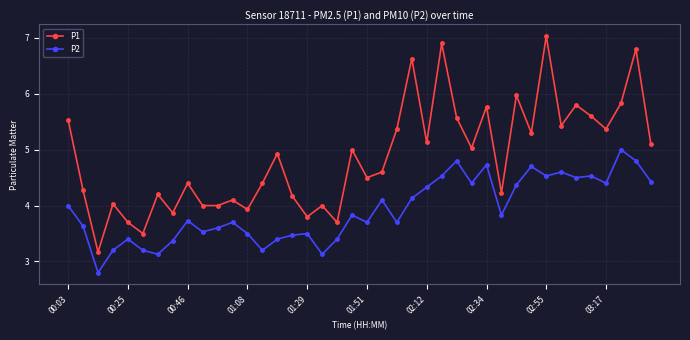

In P1, how many points are higher than both neighbors (excluding endpoints)?

14